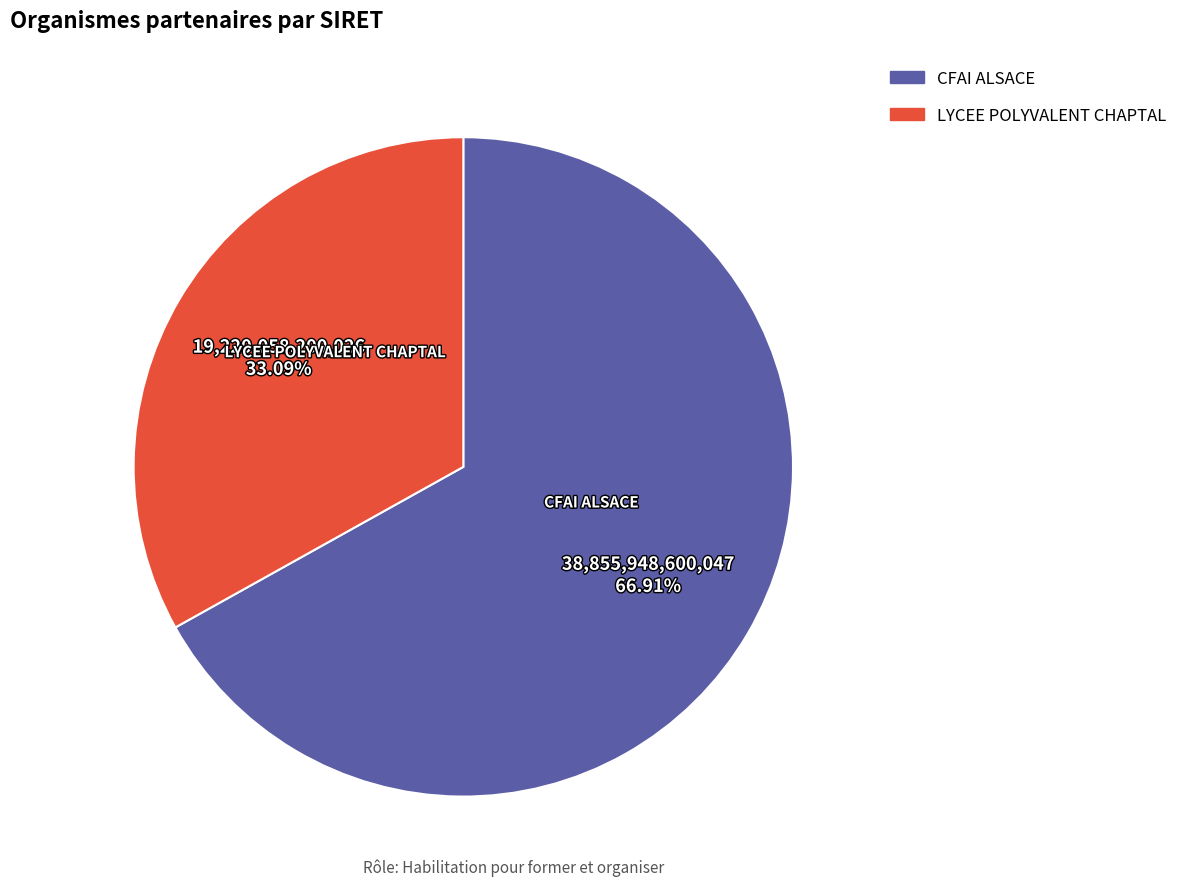

Between LYCEE POLYVALENT CHAPTAL and CFAI ALSACE, which is larger?

CFAI ALSACE